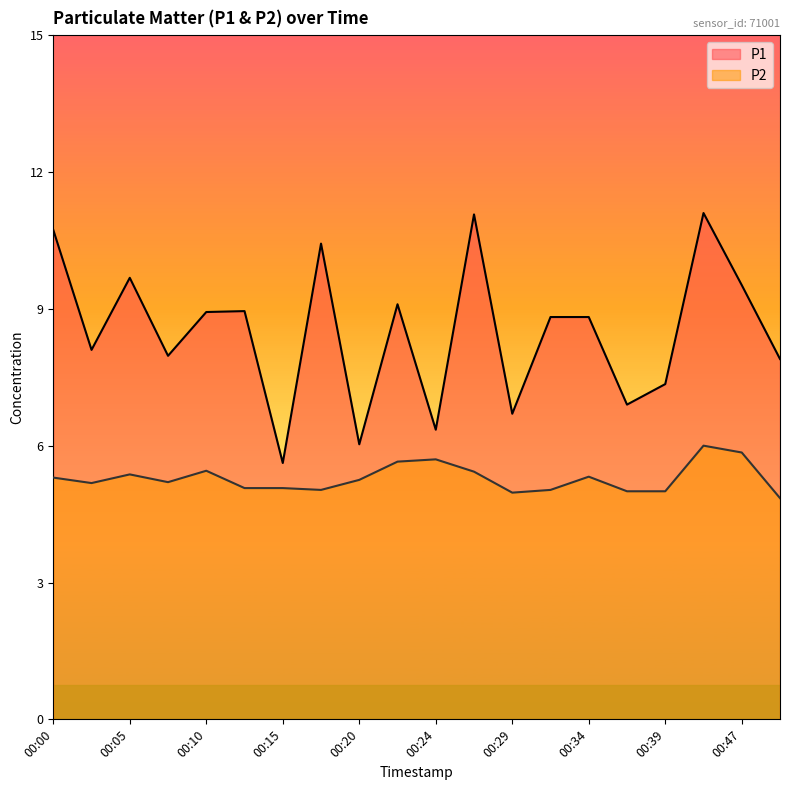

How many values in the P1 series are below 8?

8